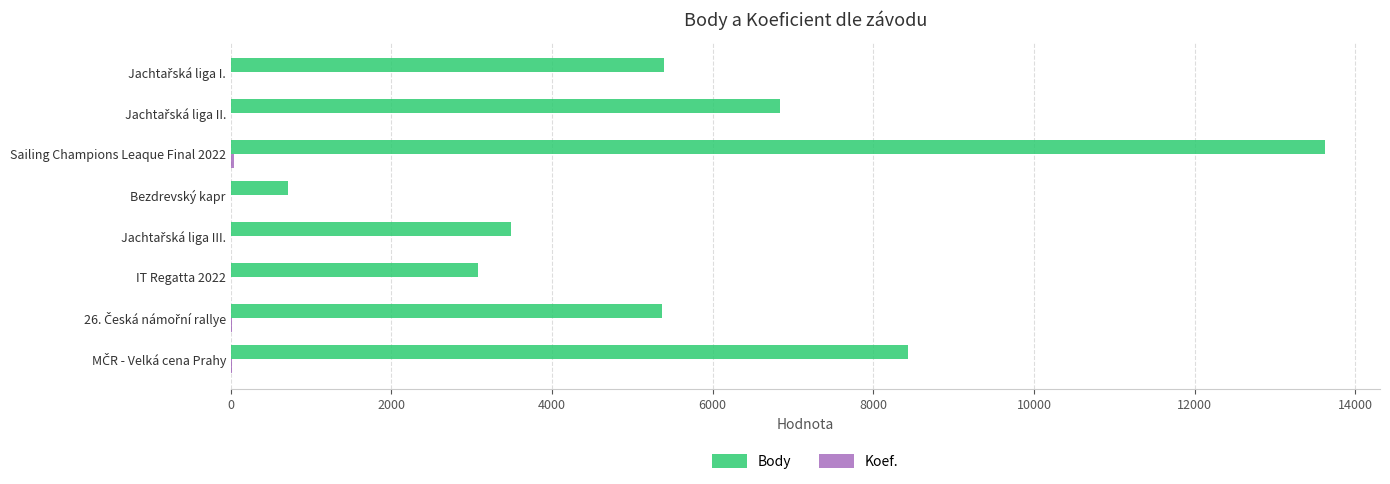

What is the maximum value shown in the chart?

13628